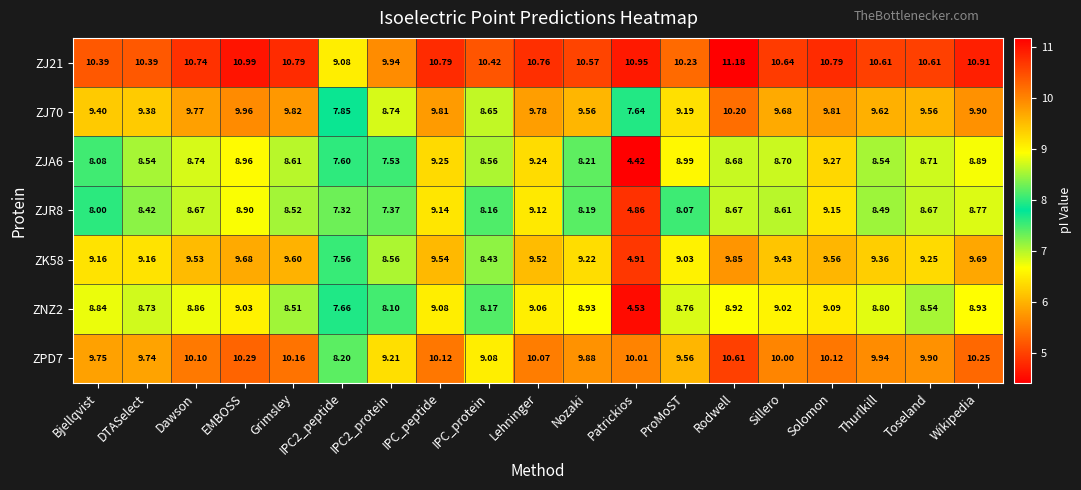

Where is ZNZ2 nearest to the value 6?

Patrickios